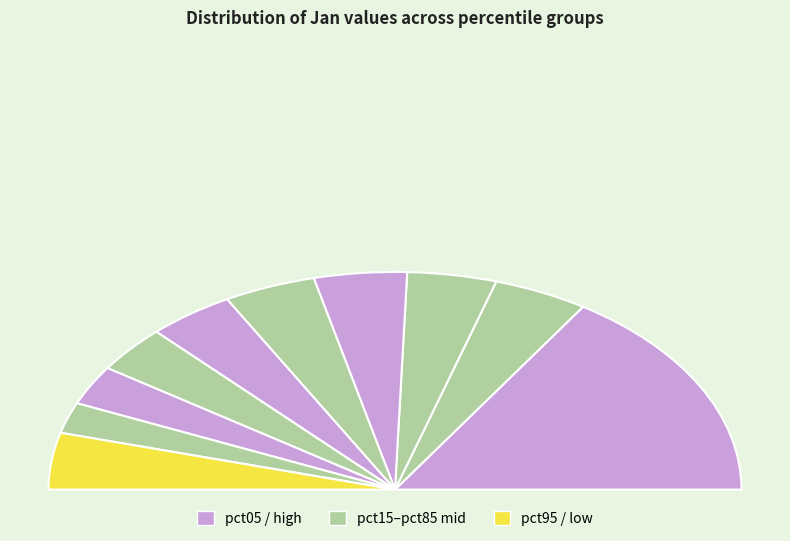

The pct55 slice represents 8% of the pie. True or false?

True